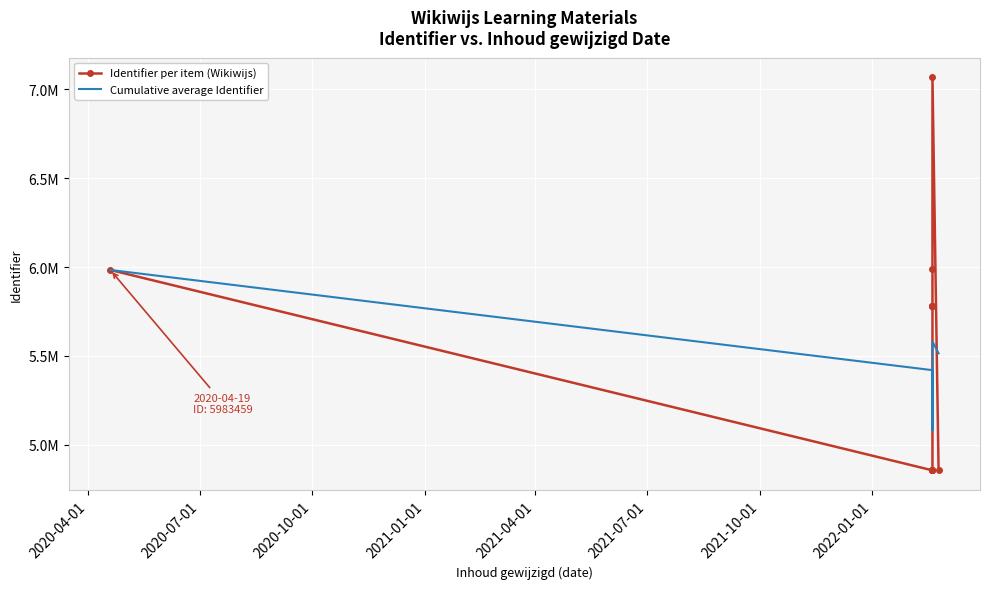

What is the difference between the maximum and minimum values in the Cumulative average Identifier series?

902045.2